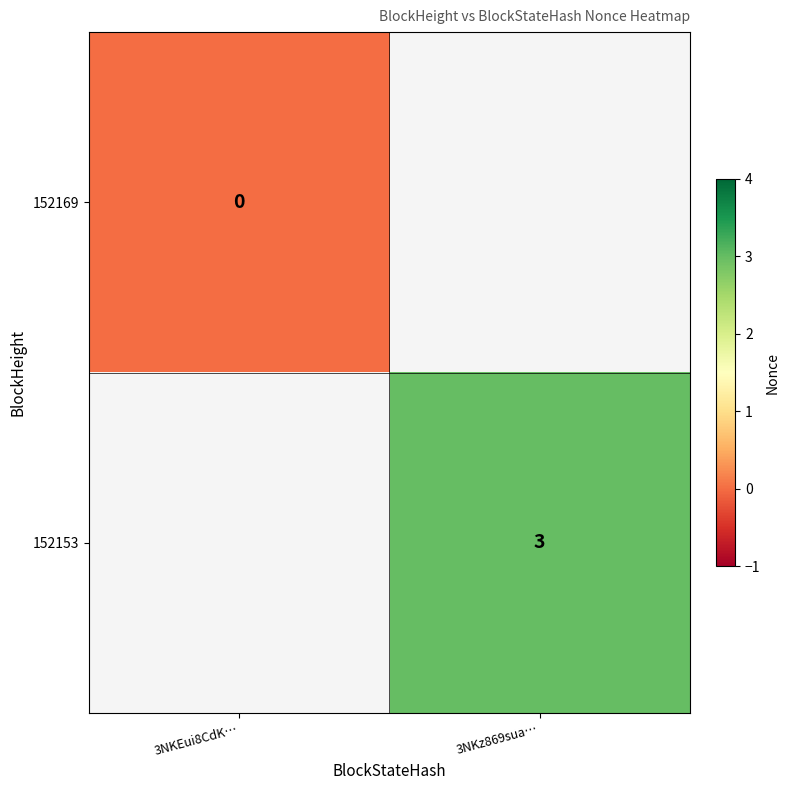

At which category does the chart reach its minimum across all series?

3NKEui8CdK…